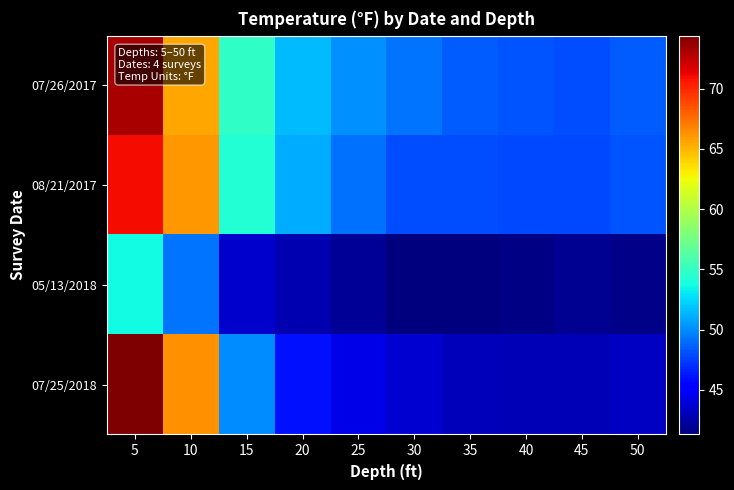

Rank the series by their maximum value, from highest to lowest.

07/25/2018, 07/26/2017, 08/21/2017, 05/13/2018